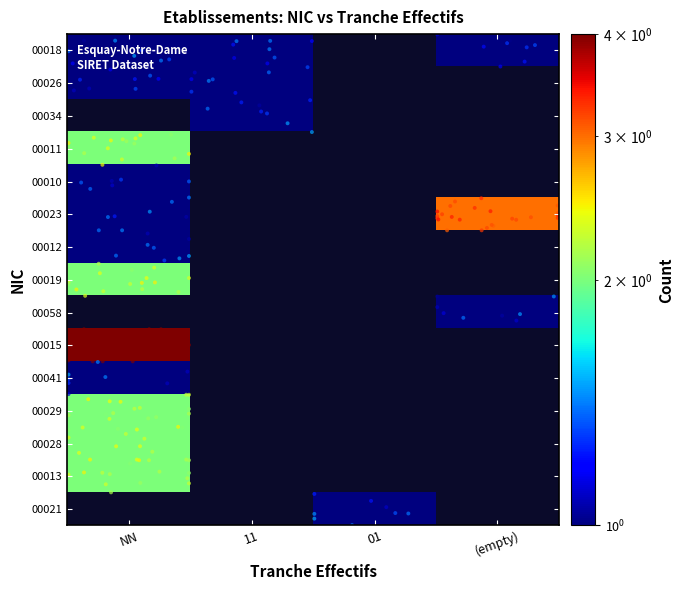

At how many categories does at least one series exceed 1?

2